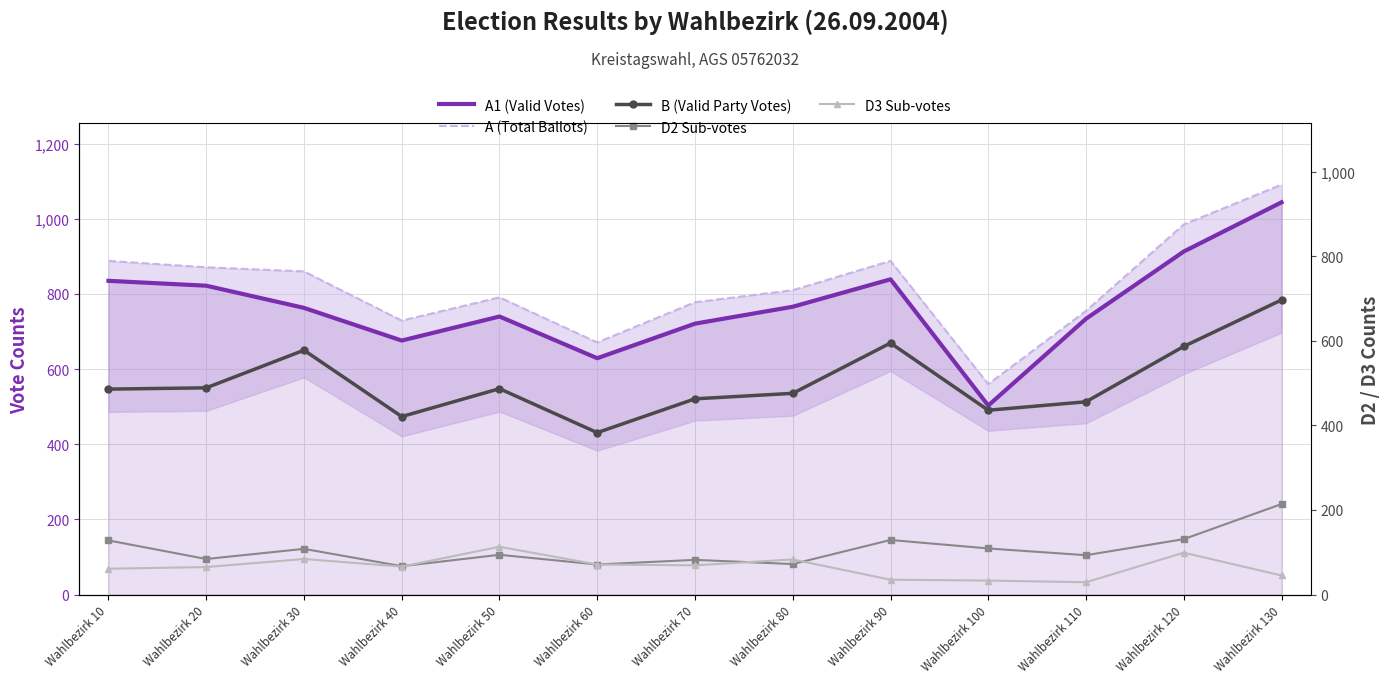

How many interior local valleys does the A1 (Valid Votes) series have?

3